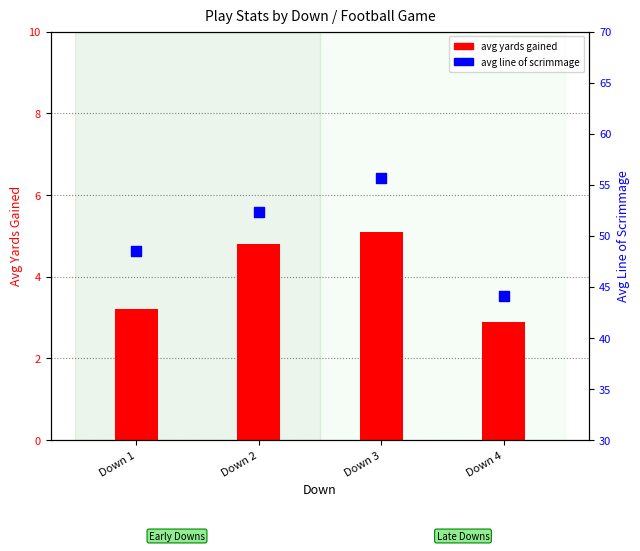

What are all the series names shown in the legend?

avg yards gained, avg line of scrimmage